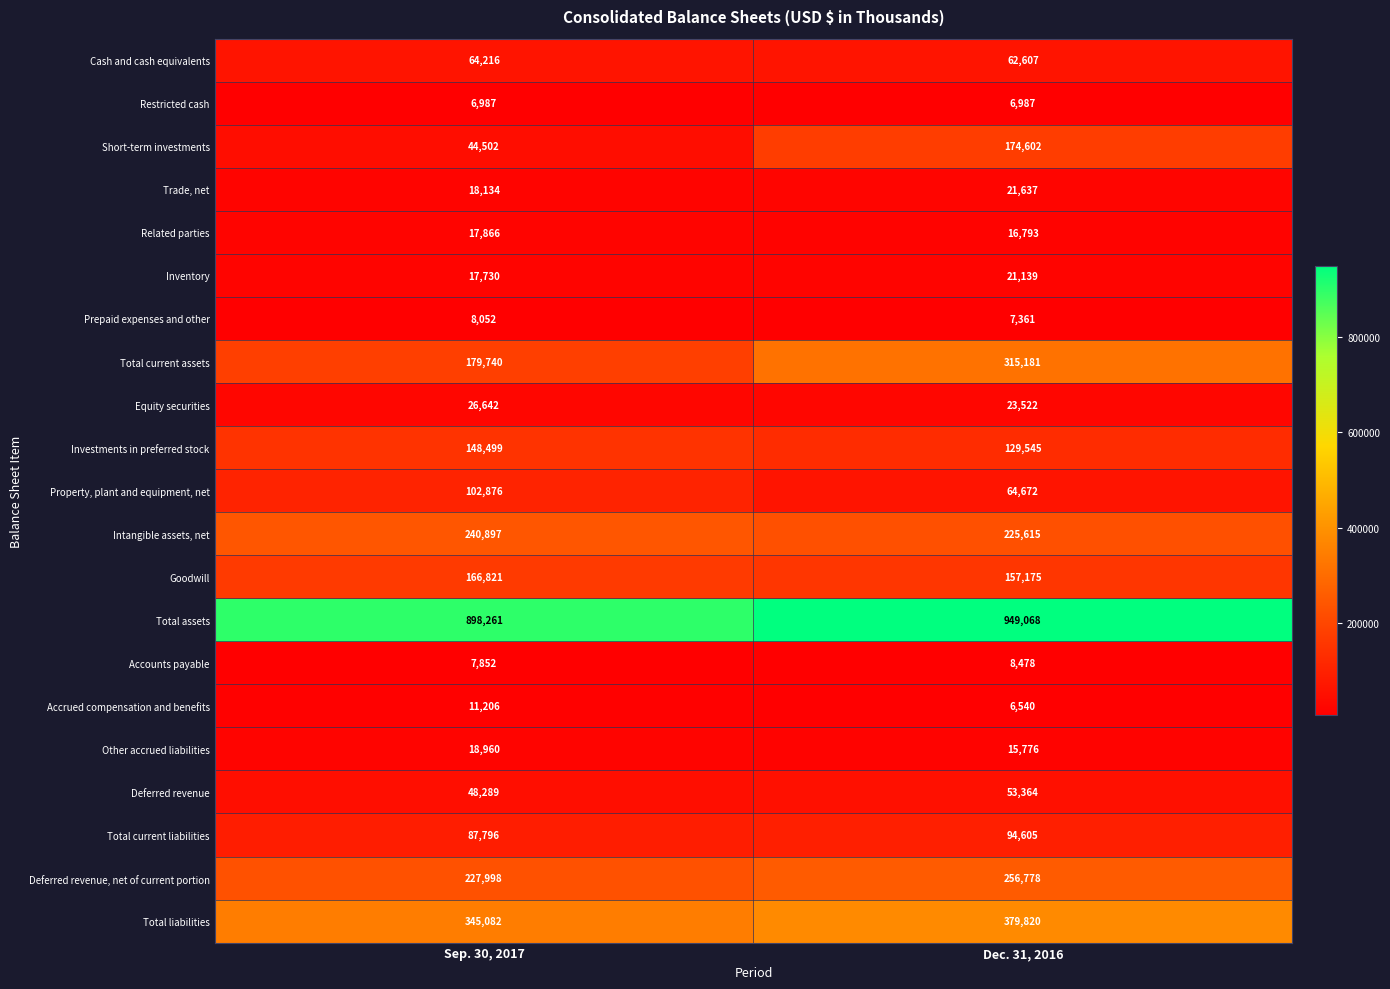

True or false: Trade, net has a value of 9240 at Dec. 31, 2016.

False